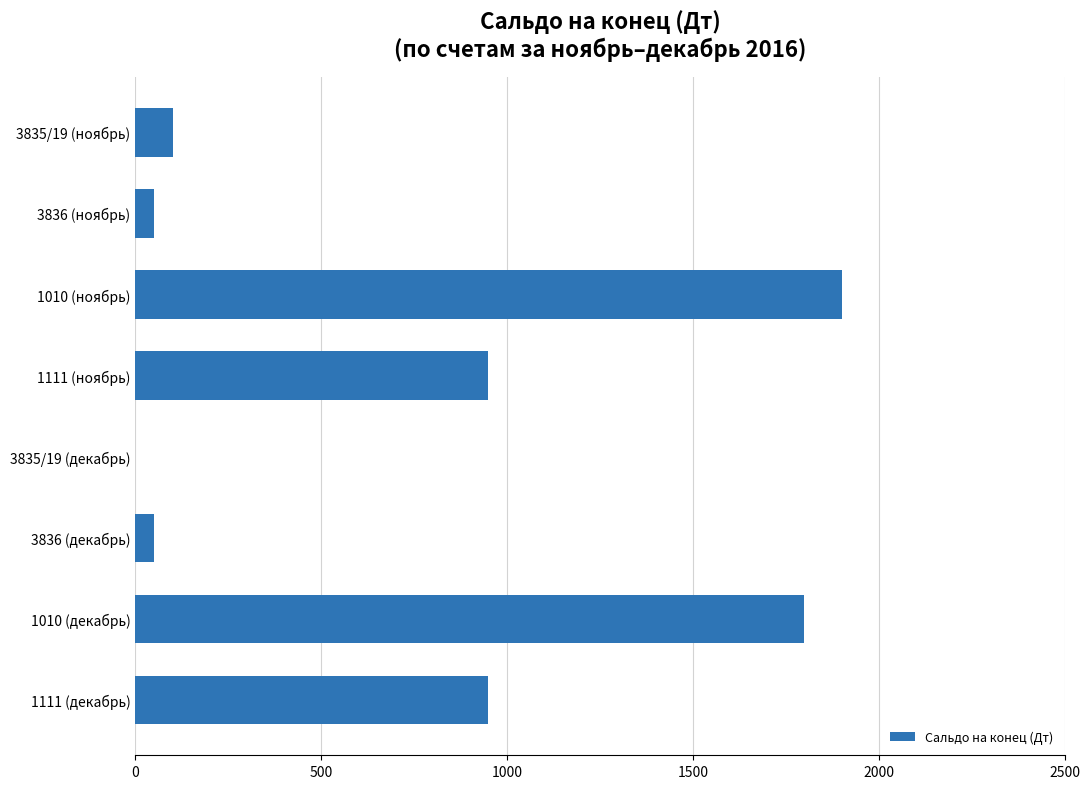

Are the bars grouped side by side (vs. stacked)?

No